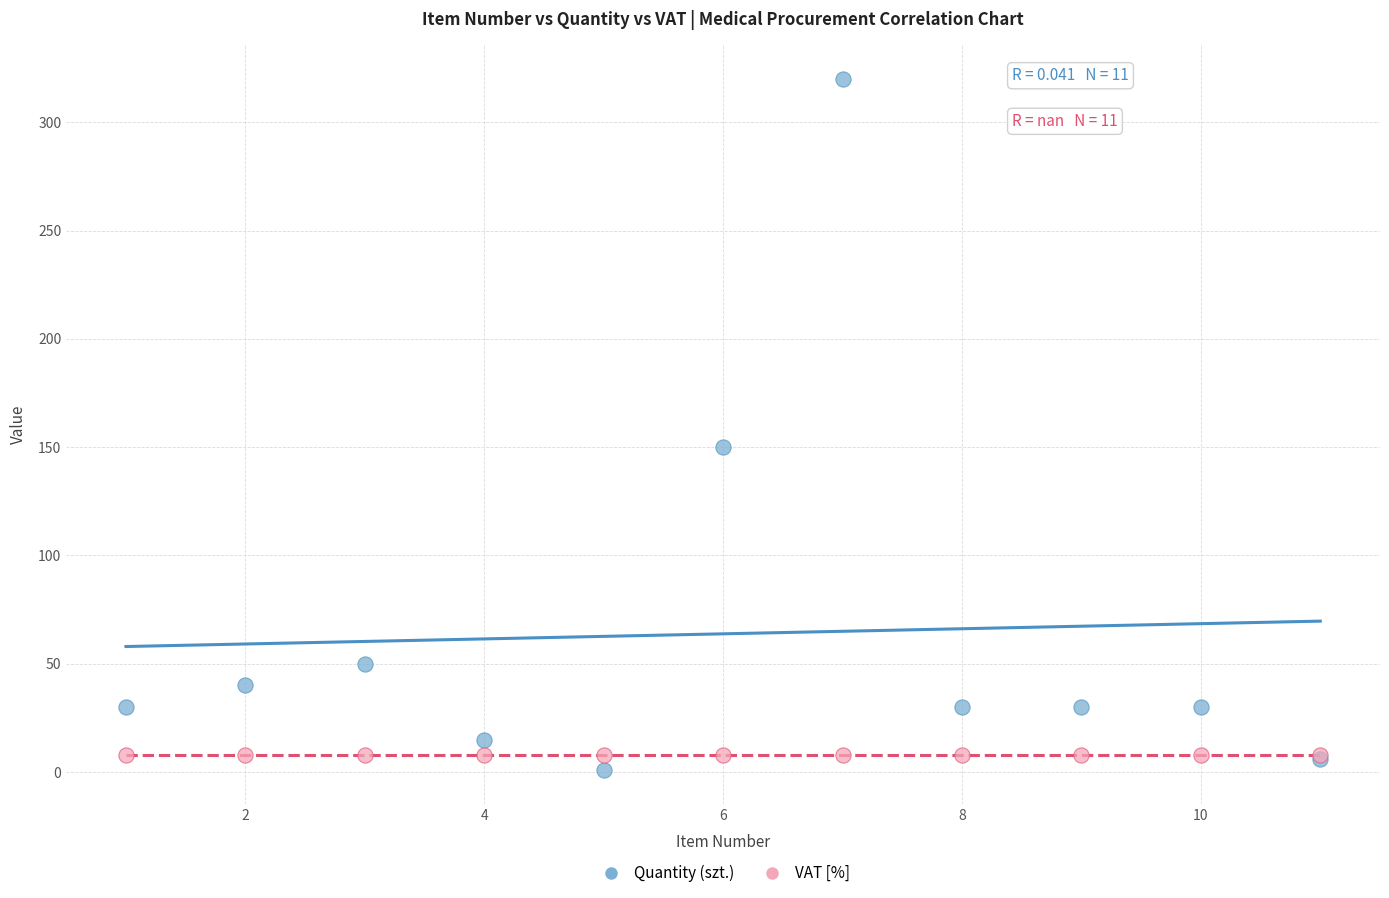

Which series contains the highest Y value?

Quantity (szt.)